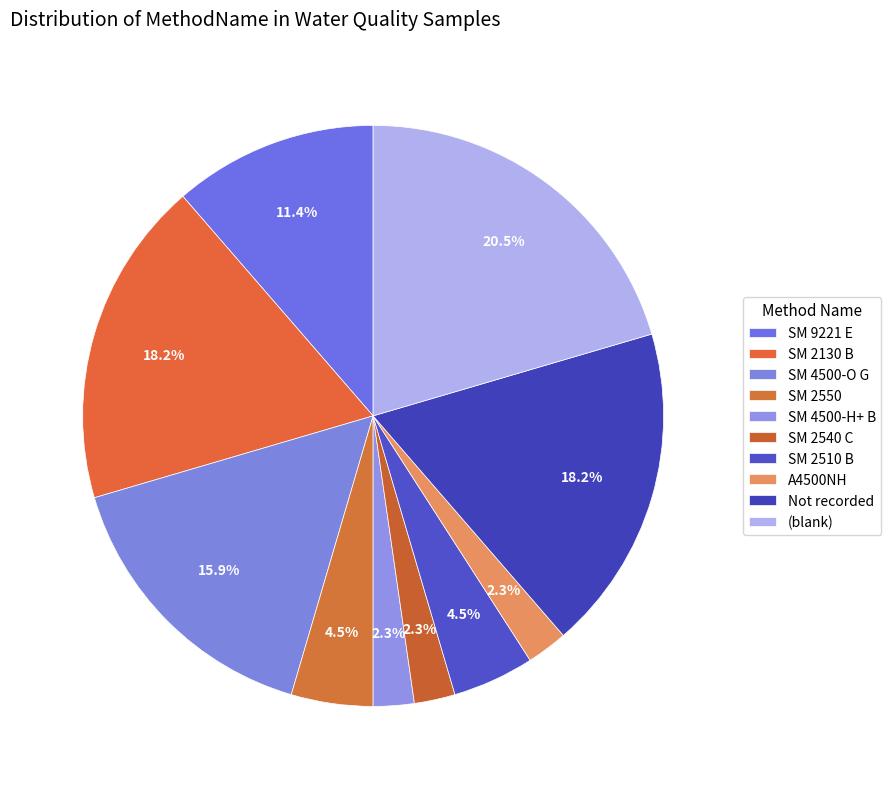

Does SM 9221 E represent more than half of the total?

No